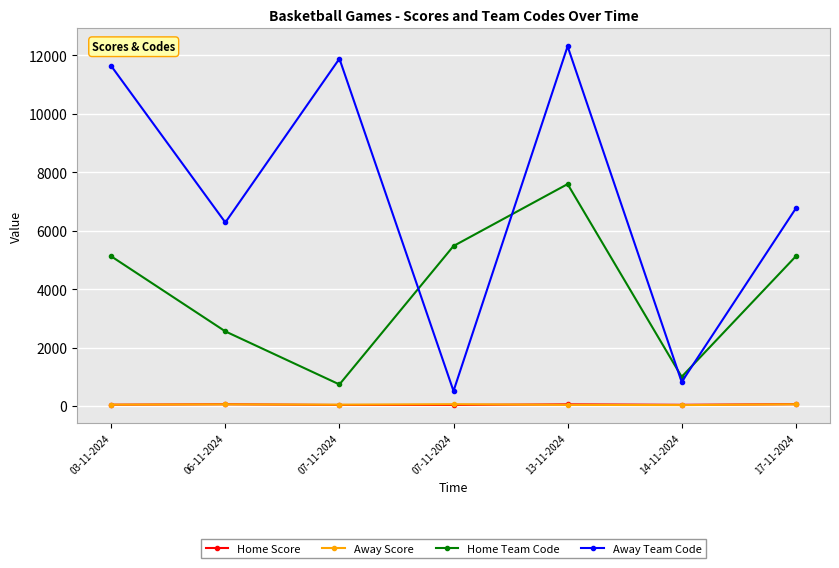

Which category has the lowest value across all series?

14-11-2024